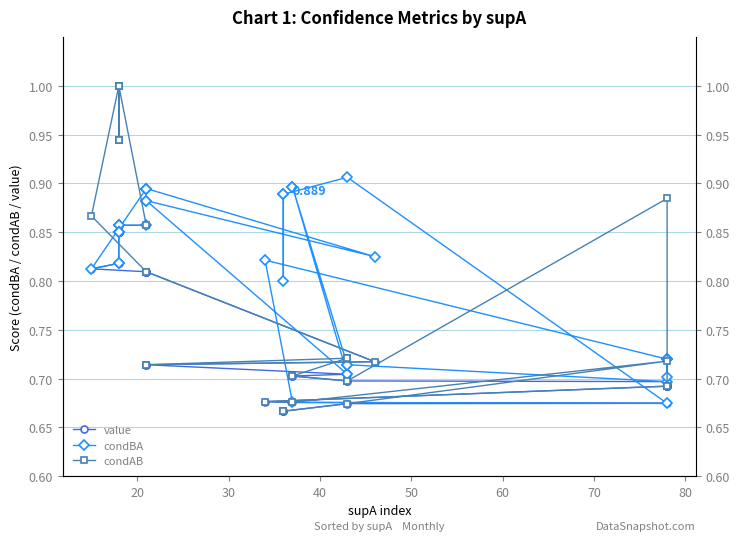

What is the difference between the second highest and minimum values in the condBA series?

0.2